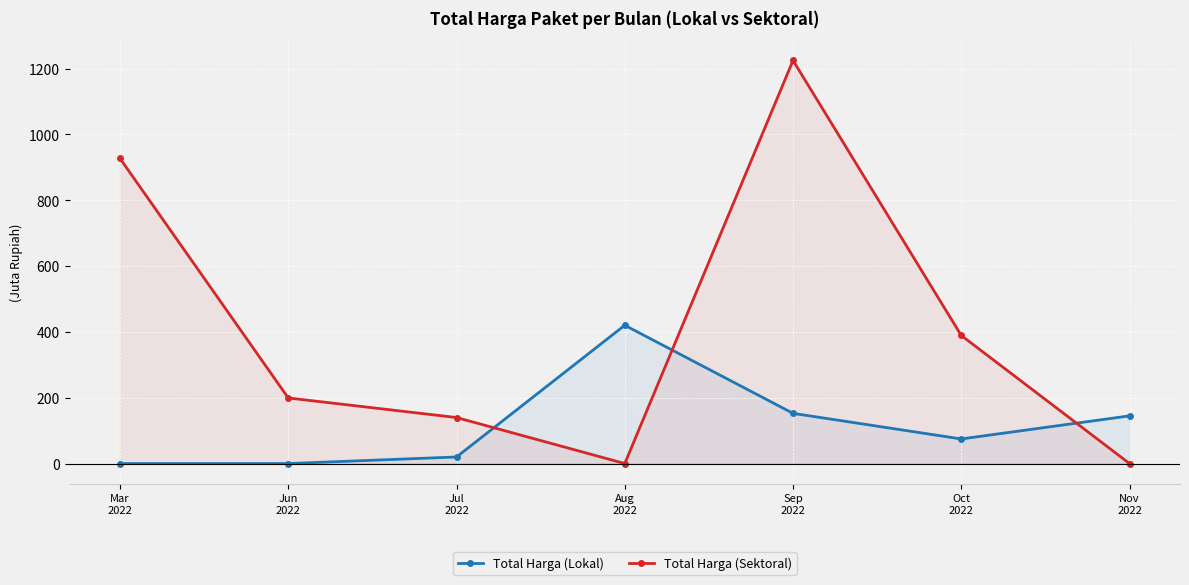

Which series changed the most between Mar
2022 and Sep
2022?

Total Harga (Sektoral)